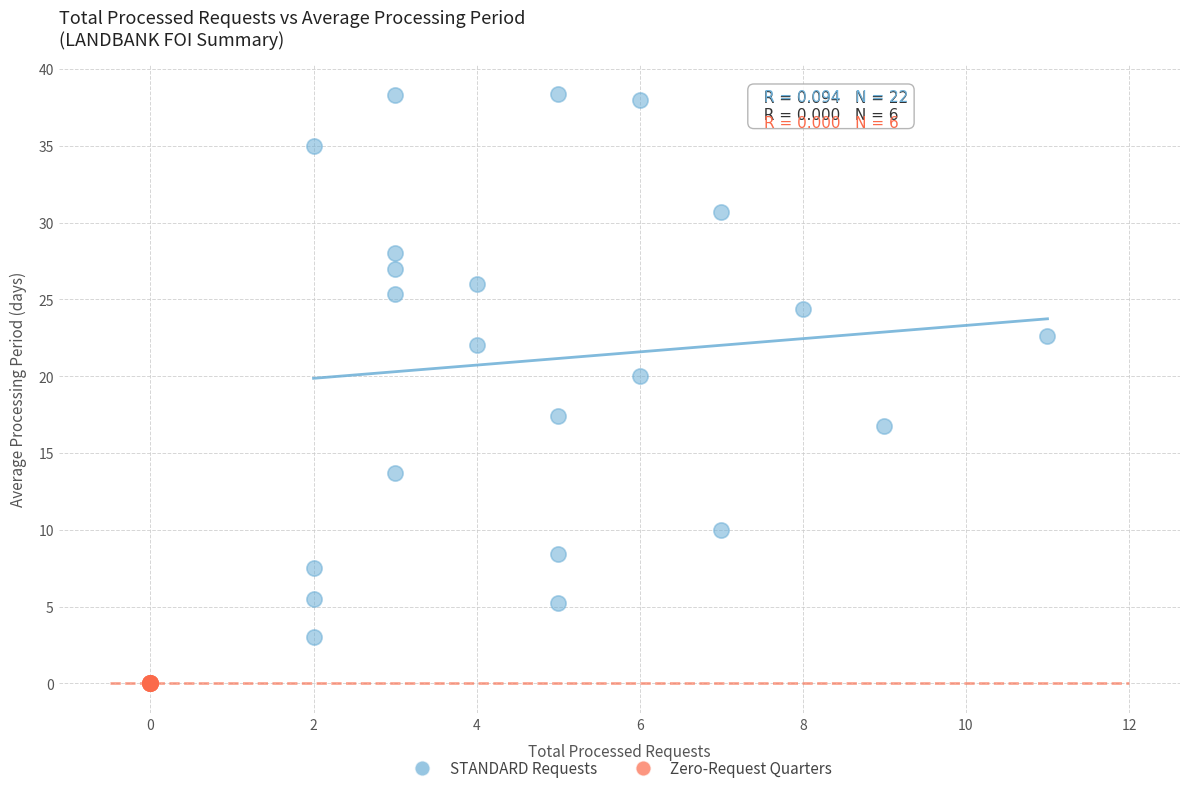

Which series reaches the maximum Y coordinate?

STANDARD Requests